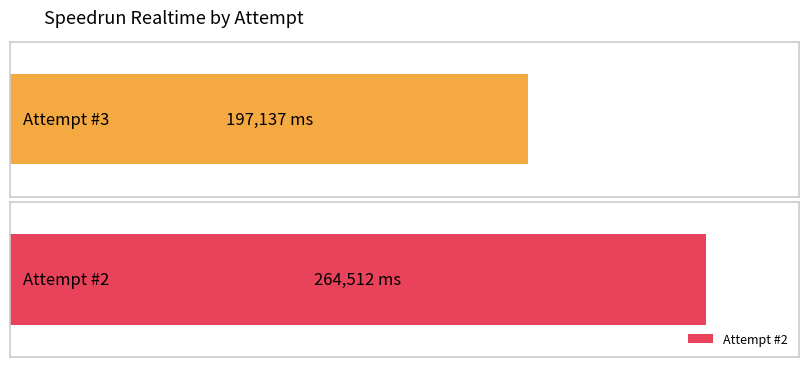

What is the sum of all values?

461649